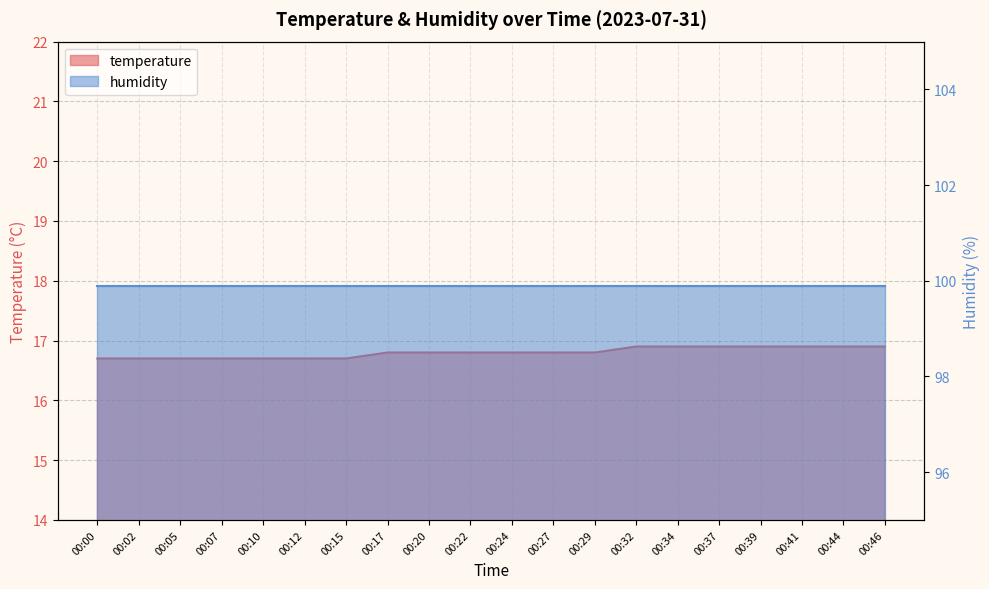

The chart shows a value of 5.0 at 00:34. True or false?

False